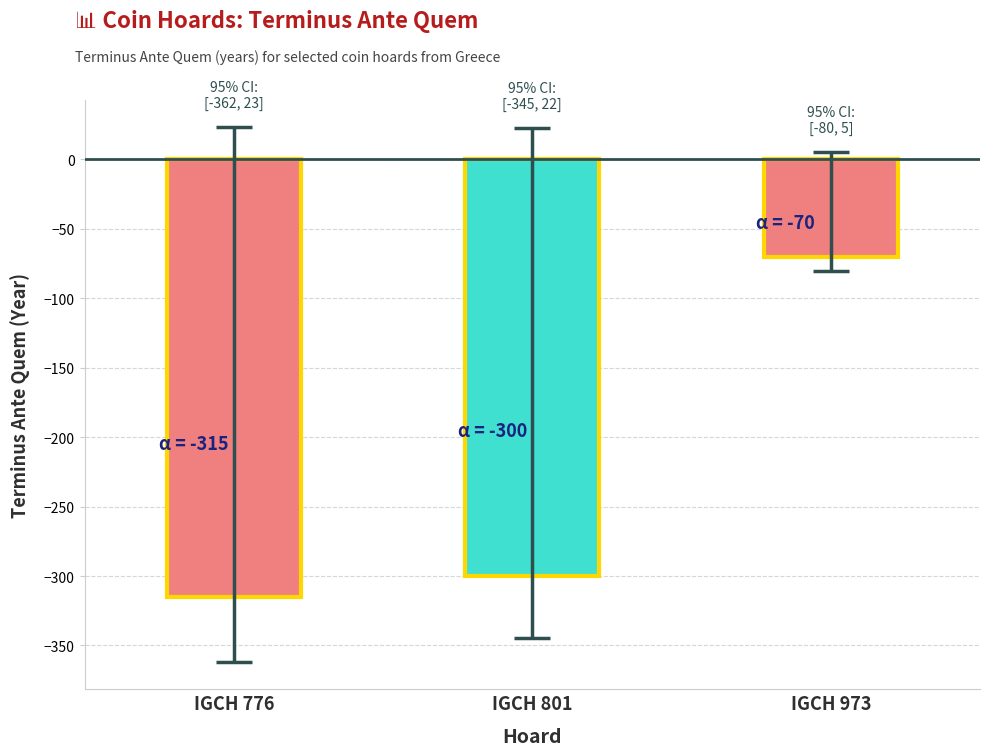

How many values are below -300?

1